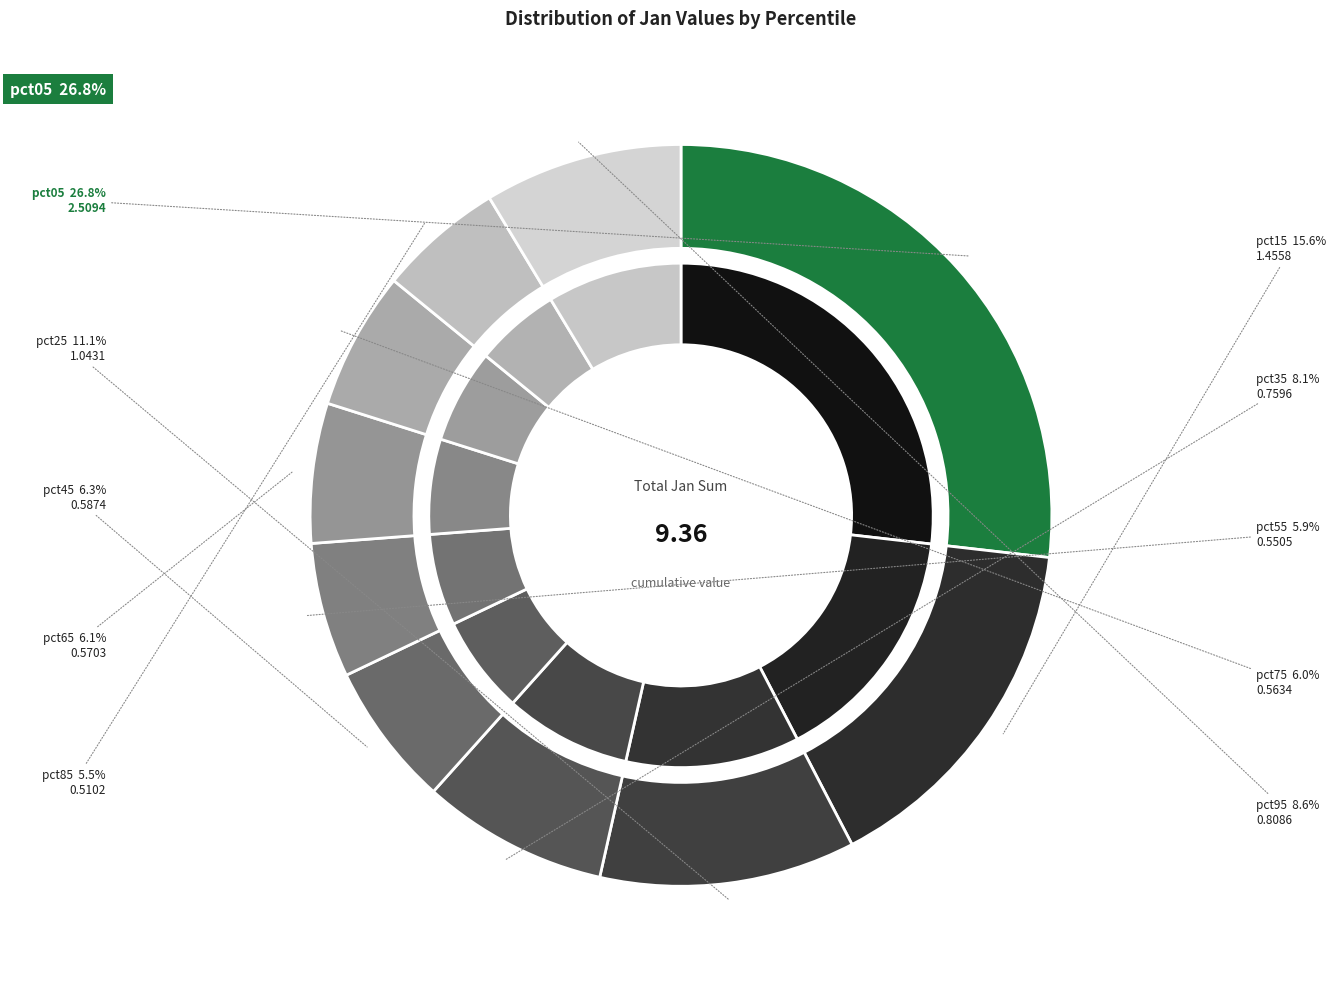

What percentage is the pct15 slice, to the nearest percent?

16%